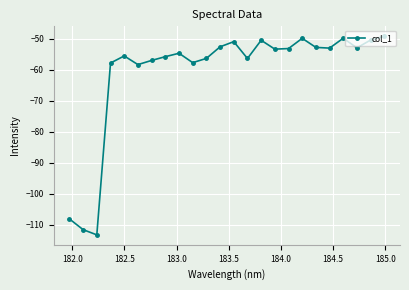

What is the difference between the second highest and second lowest values?

61.7